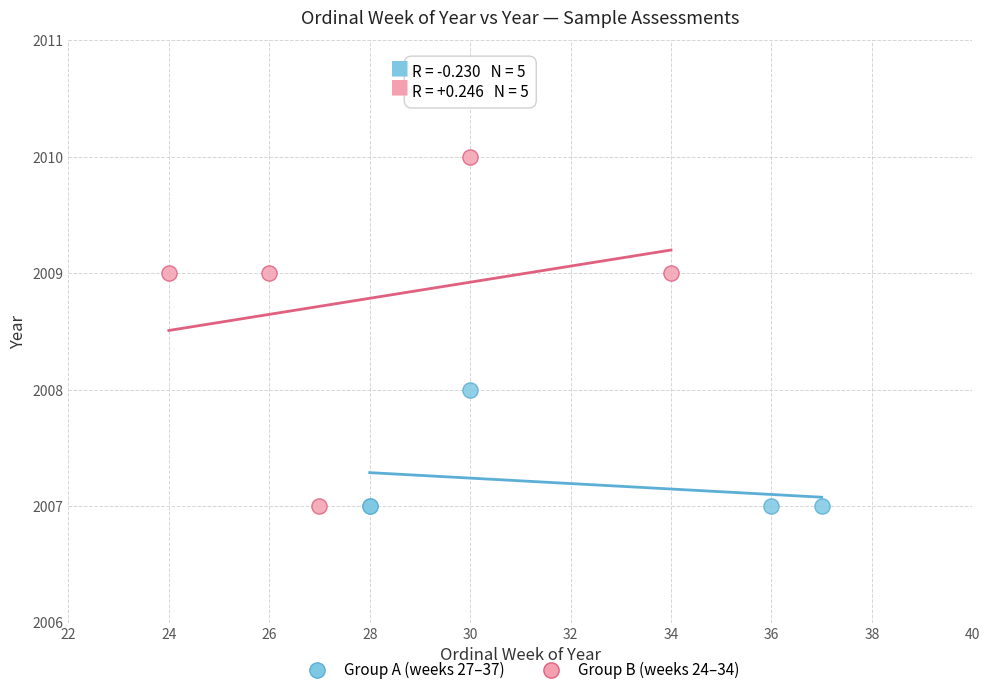

Which series has the largest Y range (max minus min)?

Group B (weeks 24–34)